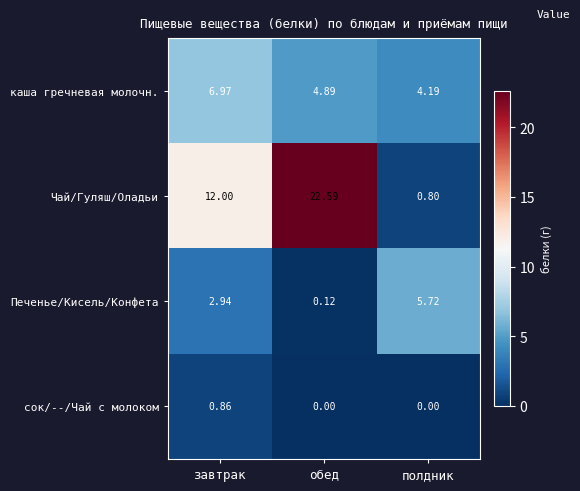

Count the number of data series in this chart.

4